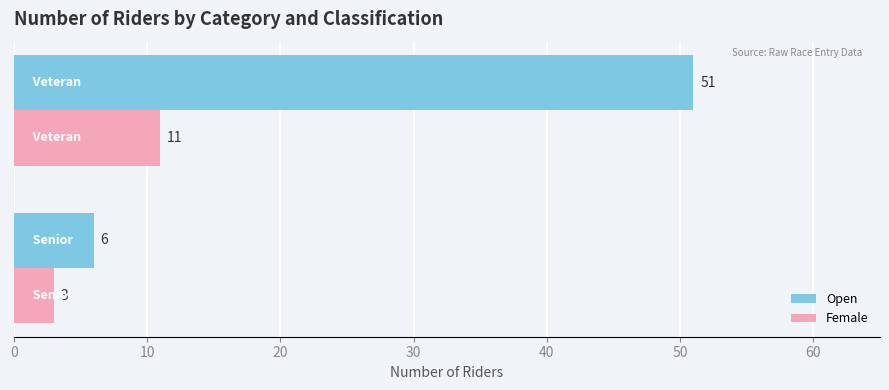

At how many categories does at least one series exceed 10?

1